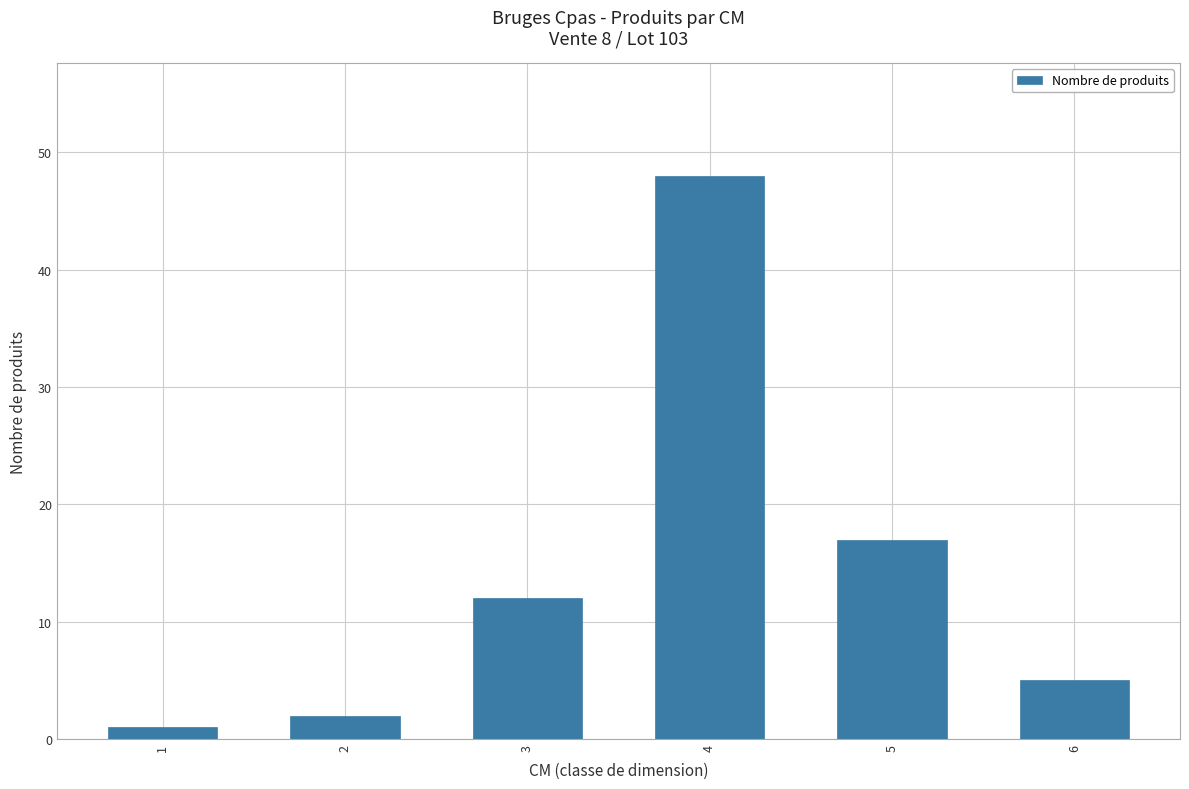

What is the value of the 1st bar from the left?

1